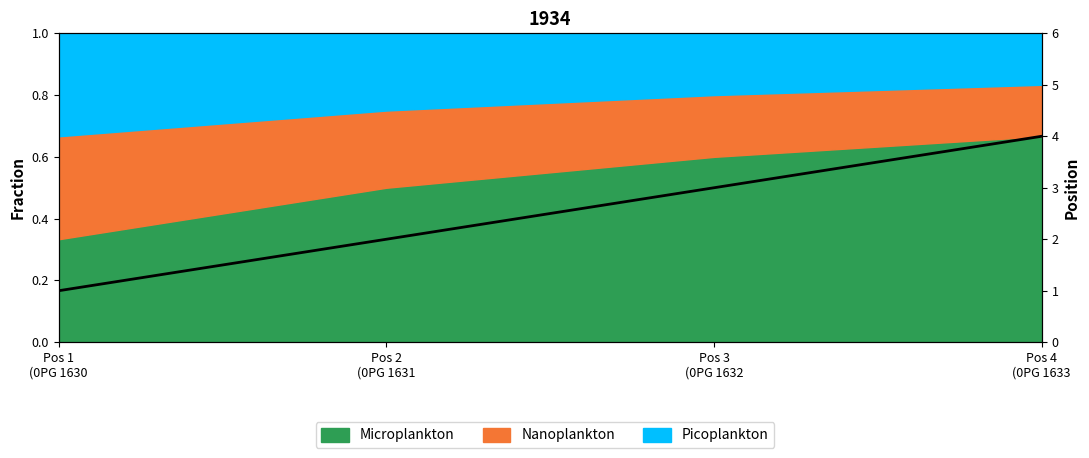

Reading left to right, extract all data points from this chart.

1	2	3	4